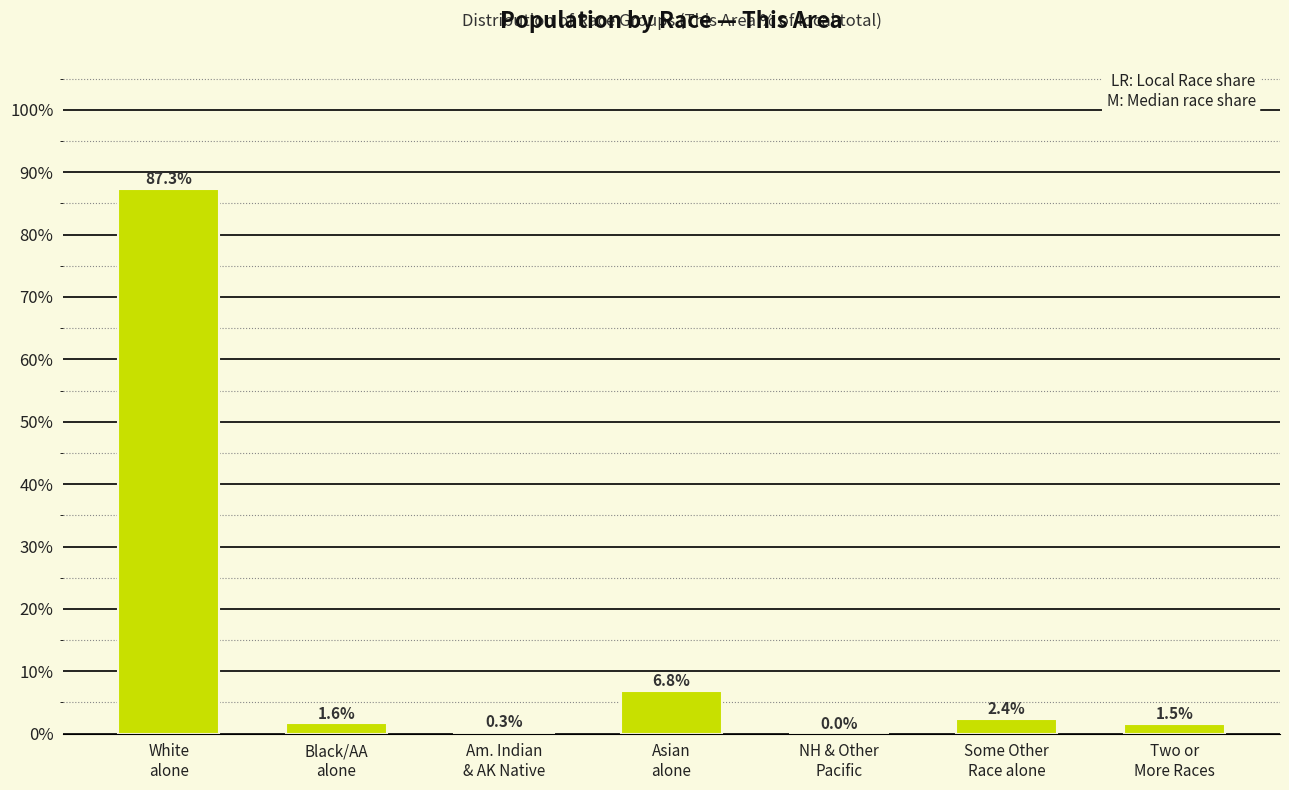

What is the greatest value displayed?

87.3